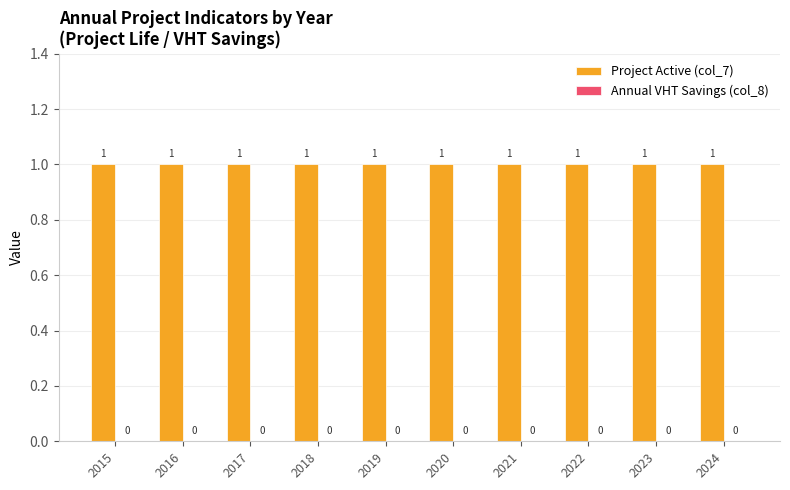

Where is Annual VHT Savings (col_8) nearest to the value 0?

2015